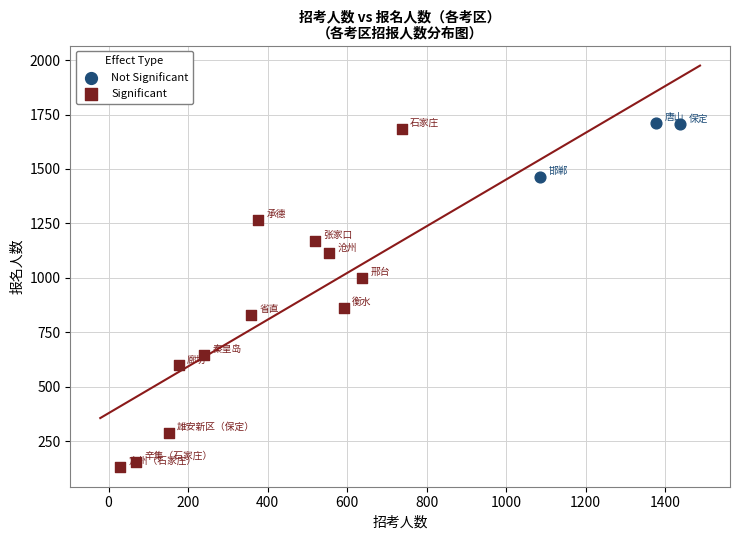

Which series contains the lowest Y value?

Significant